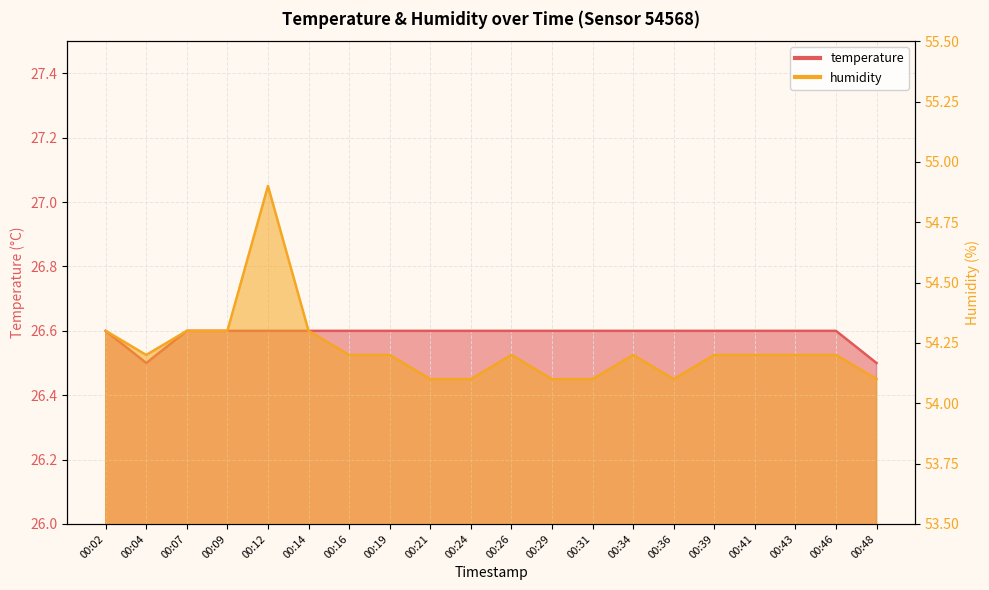

Which has a higher value, 00:02 or 00:19?

00:02